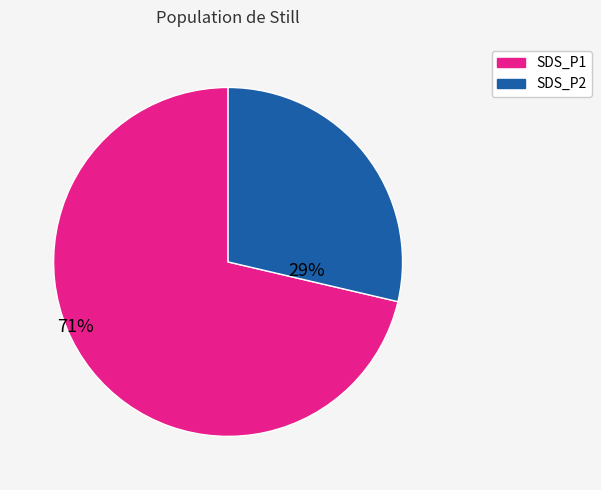

How many segments does this pie chart have?

2